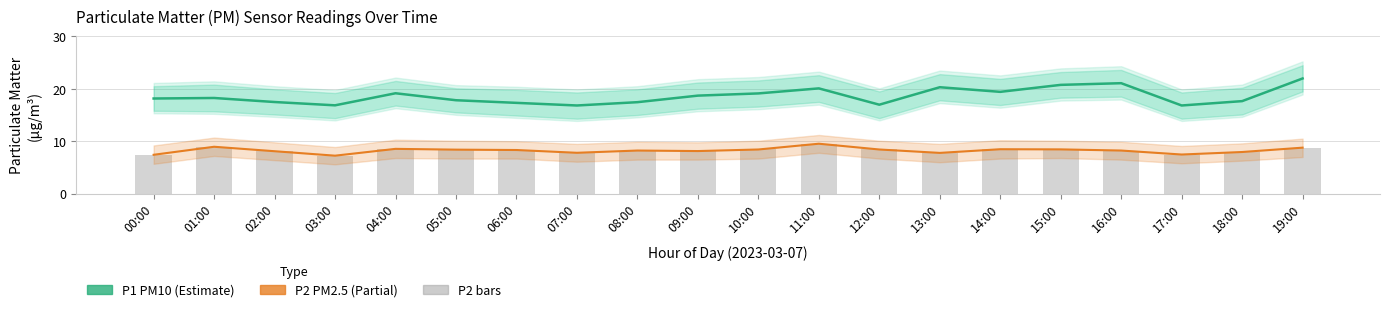

Rank the series by their average value, from lowest to highest.

P2 (PM2.5), P1 (PM10)